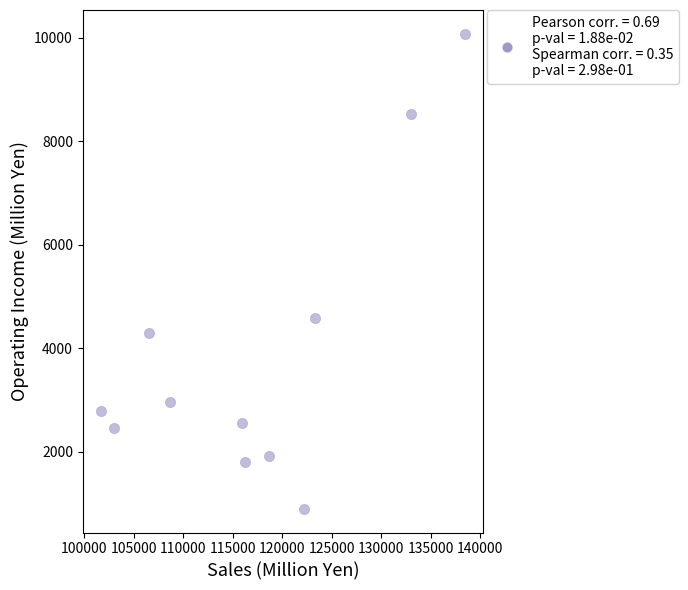

What is the average Y value?

3900